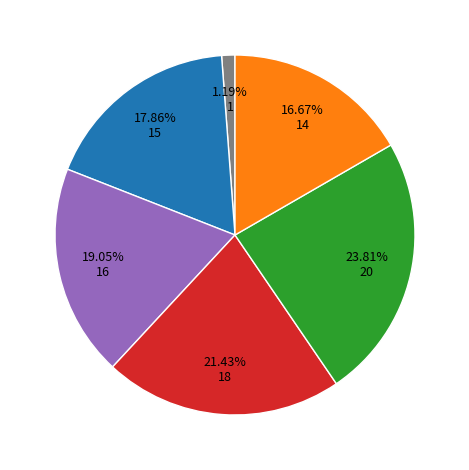

Is there a majority slice in this chart?

No